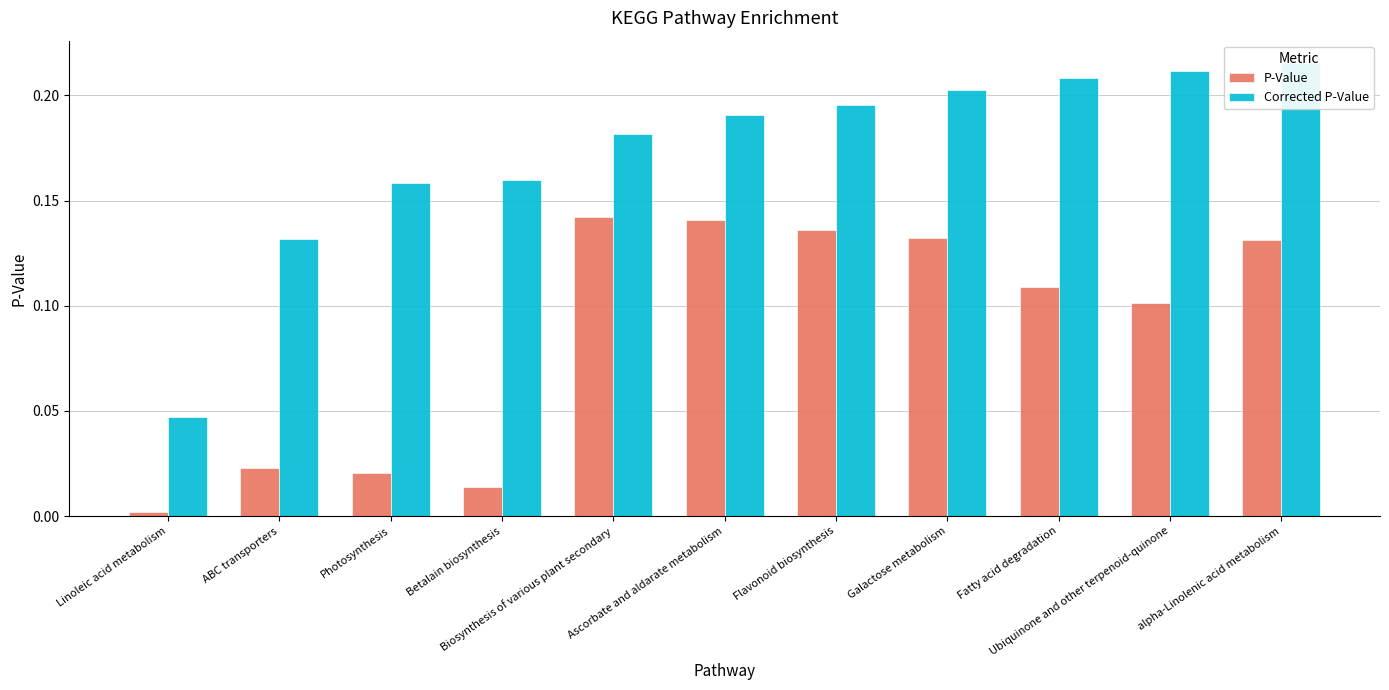

How many bars are there in total?

22